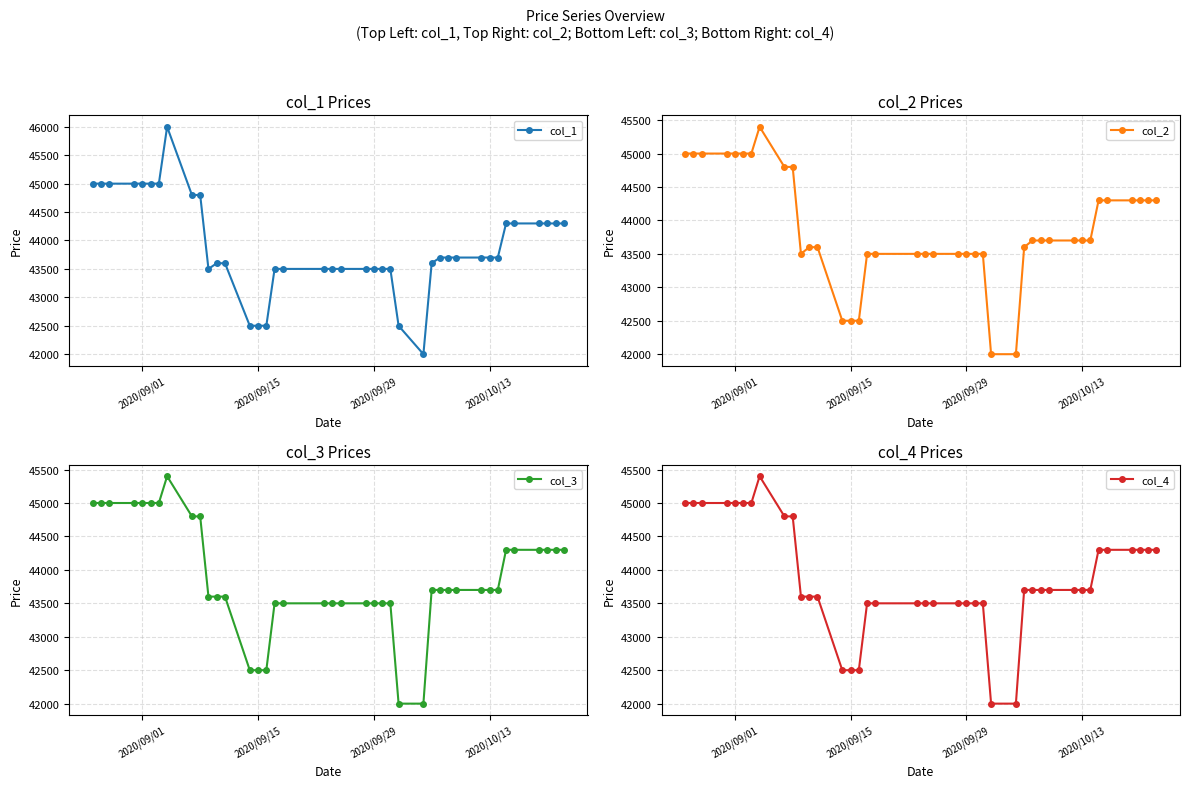

What is the approximate value of col_4 at 2020/09/29?

43500